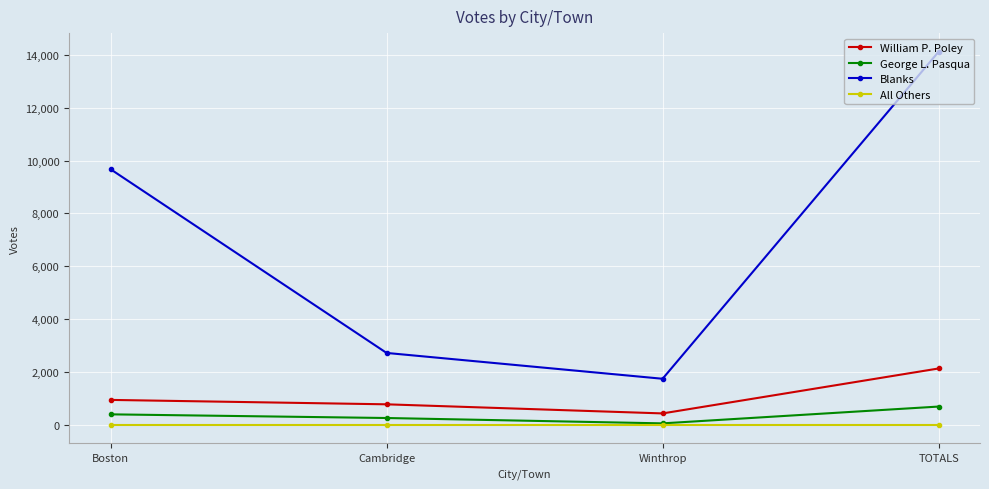

What is the difference between the maximum and minimum values in the William P. Poley series?

1703